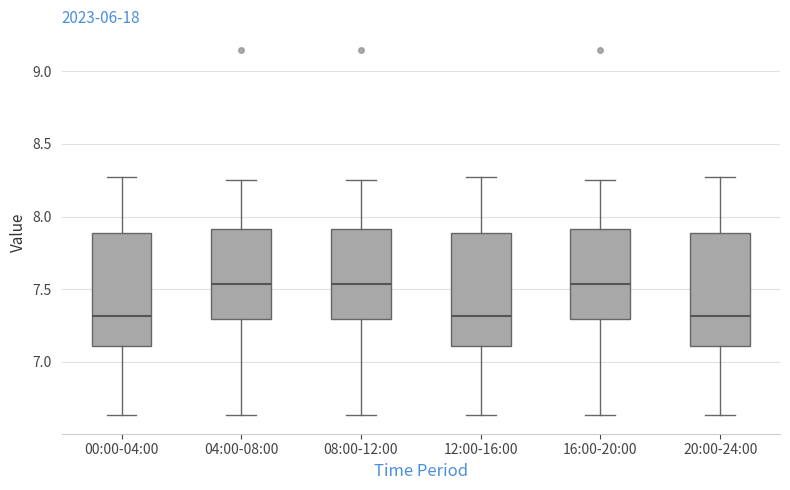

Reading left to right, read every box against the y-axis: the position of its median line, the range the box covers, and the ends of its whiskers. The values are not printed on the chart, so give them approximately, as read against the axis.

00:00-04:00: median 7.30, box 7.10 to 7.90, whiskers 6.65 to 8.25
04:00-08:00: median 7.55, box 7.30 to 7.90, whiskers 6.65 to 8.25
08:00-12:00: median 7.55, box 7.30 to 7.90, whiskers 6.65 to 8.25
12:00-16:00: median 7.30, box 7.10 to 7.90, whiskers 6.65 to 8.25
16:00-20:00: median 7.55, box 7.30 to 7.90, whiskers 6.65 to 8.25
20:00-24:00: median 7.30, box 7.10 to 7.90, whiskers 6.65 to 8.25